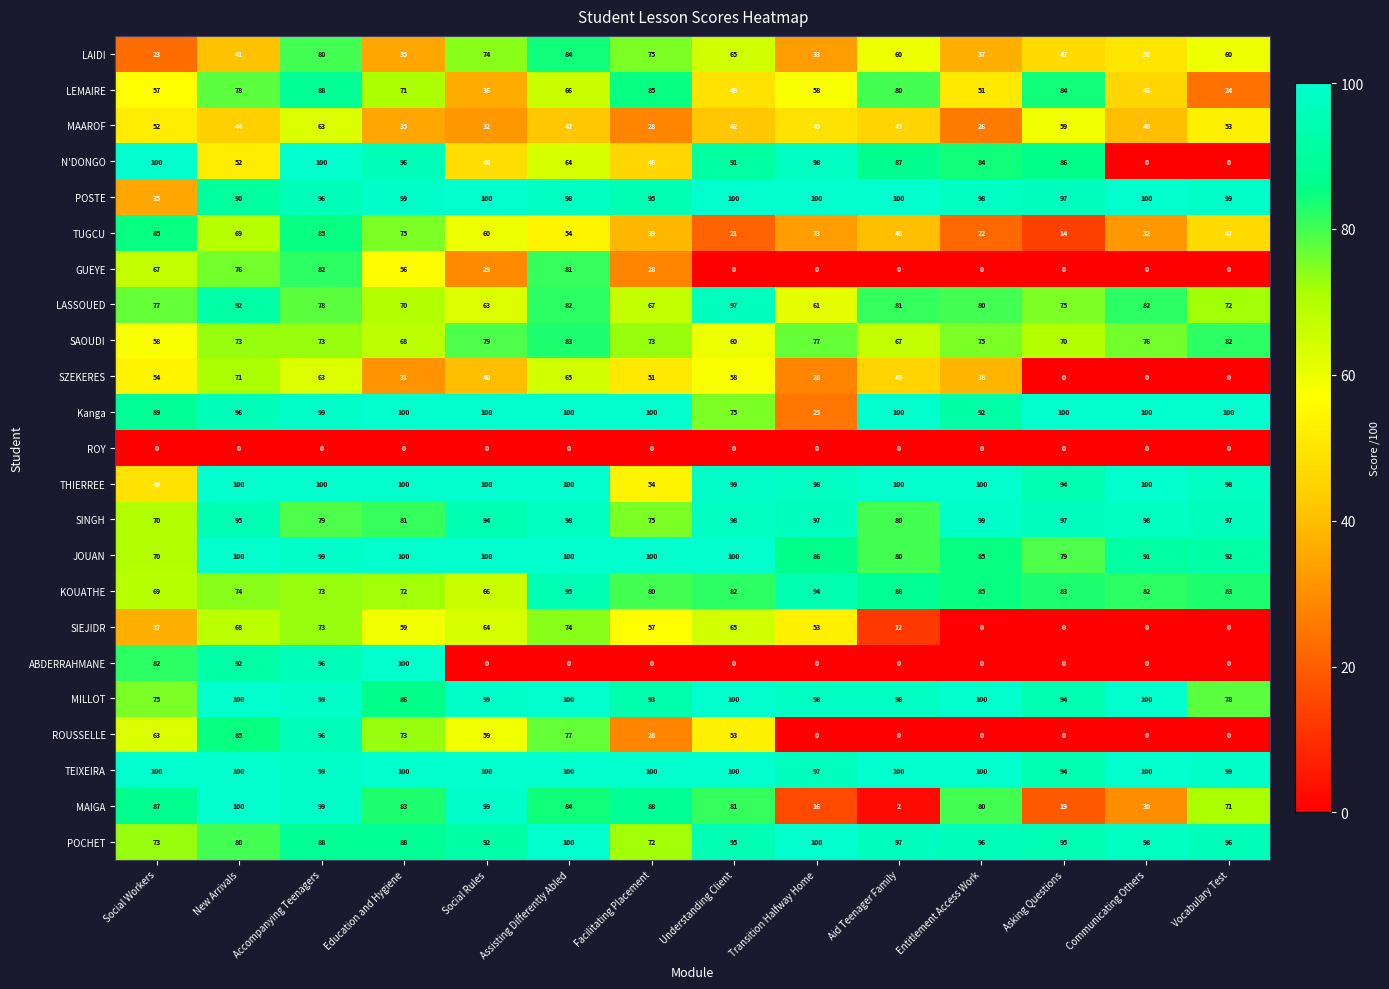

True or false: ROY has a value of 0 at Asking Questions.

True